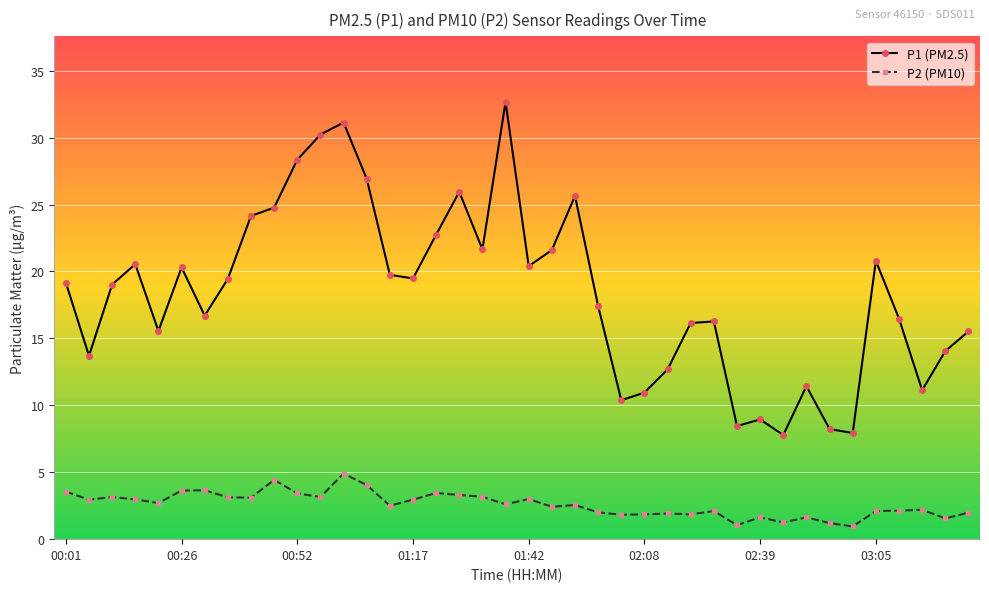

What is the difference between the second highest and minimum values in the P2 (PM10) series?

3.5